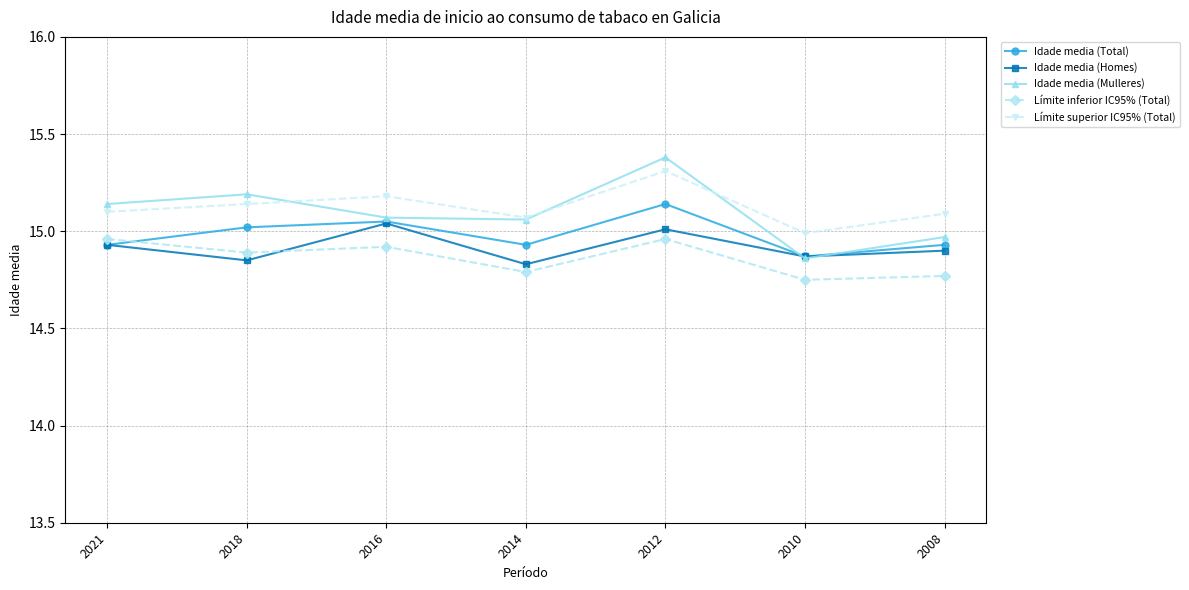

At 2008, list the series in order from smallest to largest.

Límite inferior IC95% (Total), Idade media (Homes), Idade media (Total), Idade media (Mulleres), Límite superior IC95% (Total)